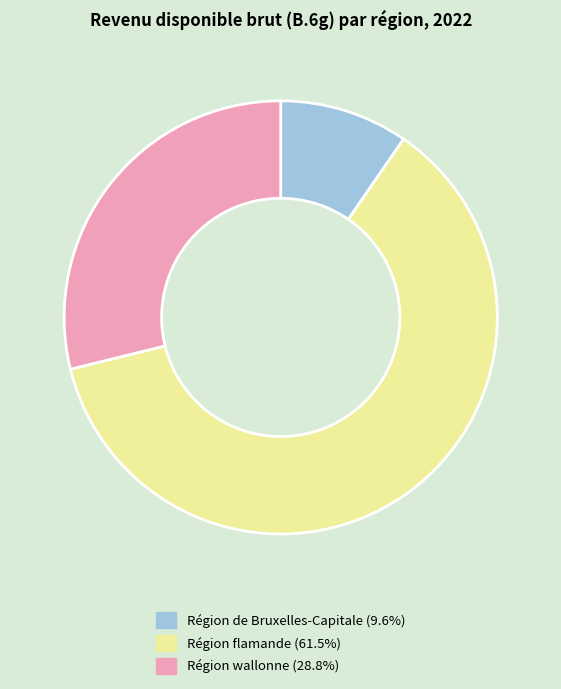

Approximately how many times larger is the value at Région wallonne compared to Région flamande?

0.5